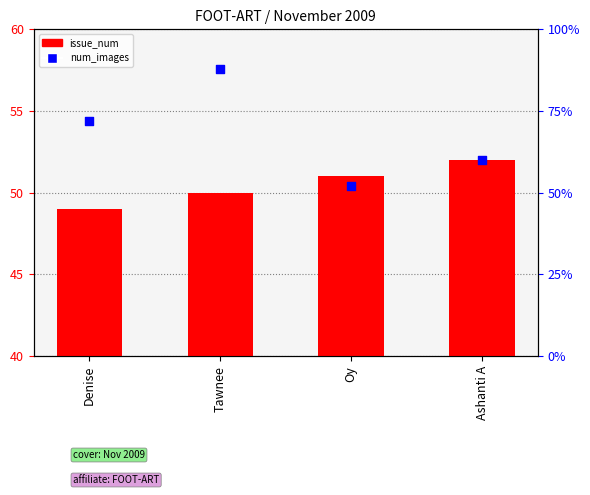

What are all the series names shown in the legend?

issue_num, num_images (blue sq)